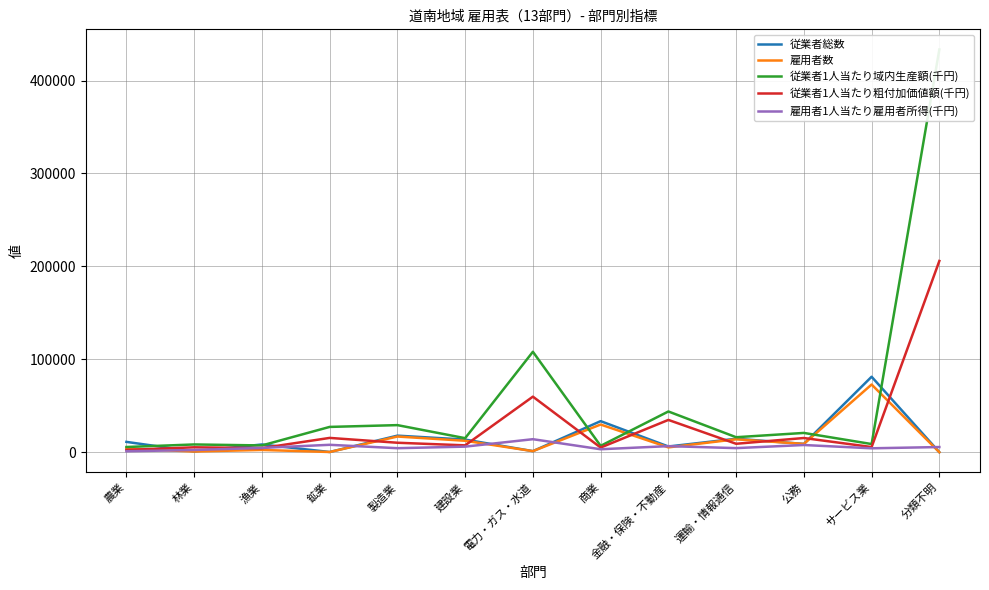

What is the approximate value of 従業者1人当たり粗付加価値額(千円) at 林業, to the nearest 50?

5300